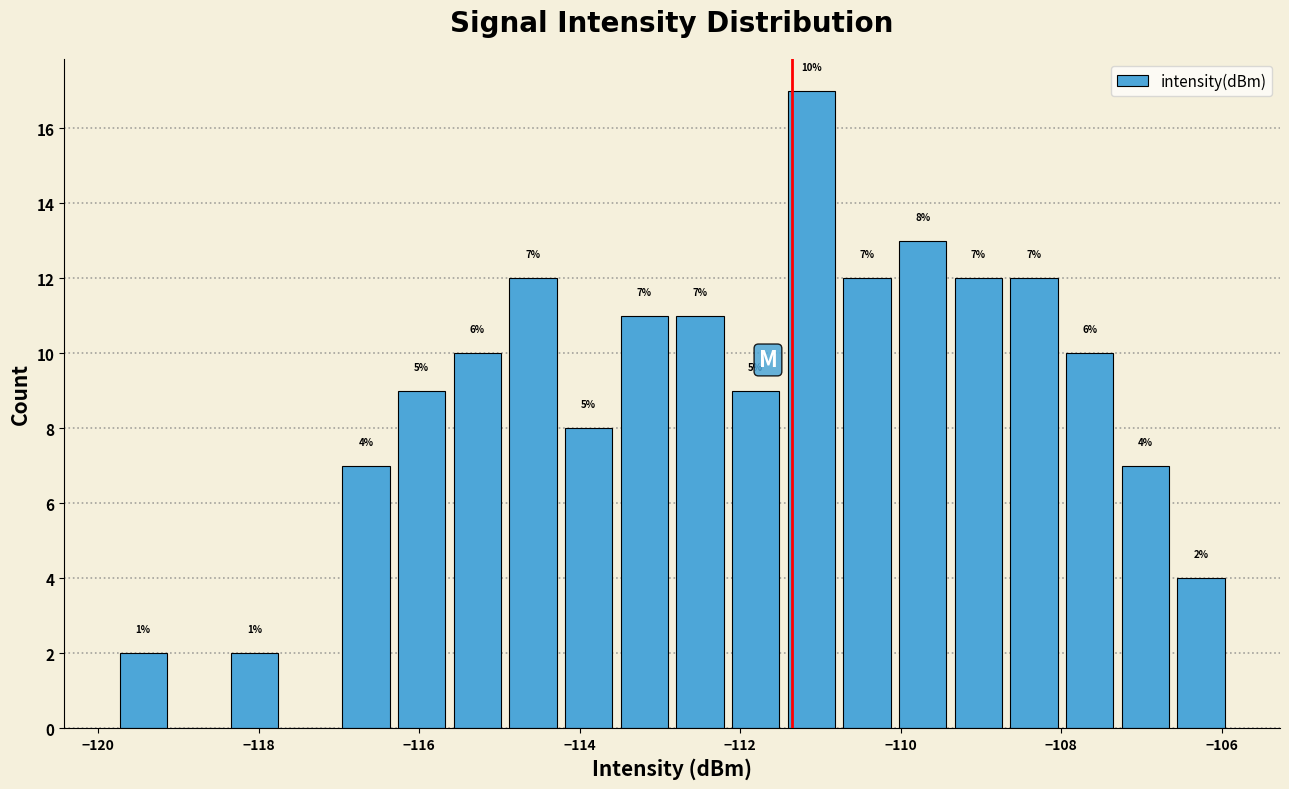

Read against the x-axis, roughly where is the centre of the tallest bar?

-111.2